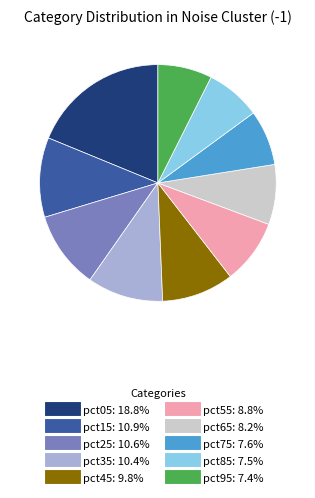

Which category has the biggest portion of the pie?

pct05